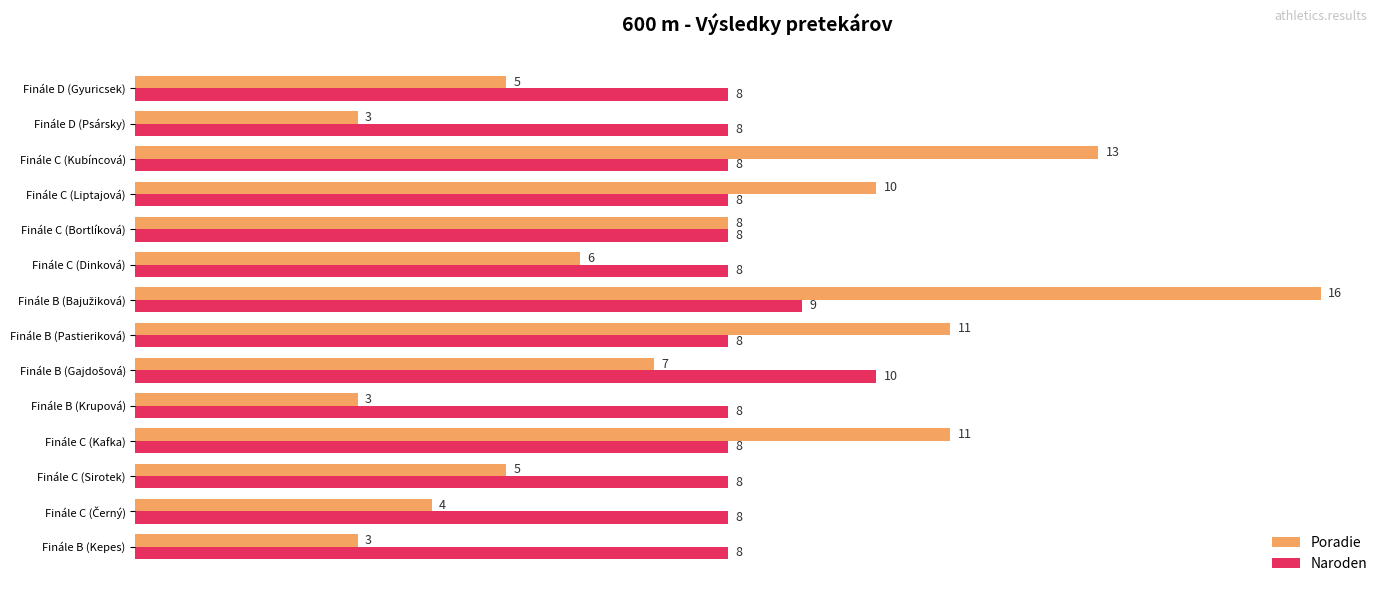

List the series in order of their peak value, lowest first.

Naroden, Poradie